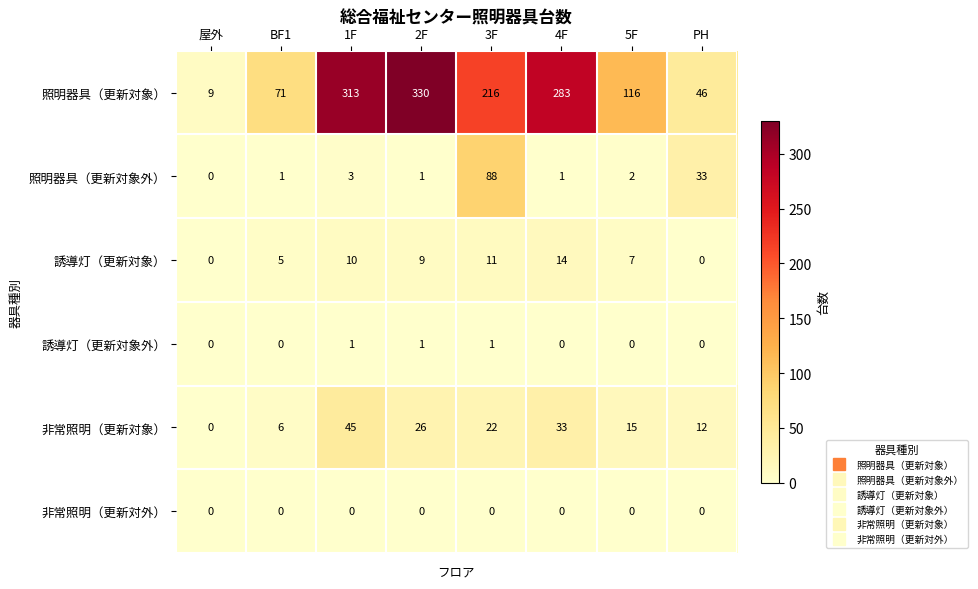

True or false: 照明器具（更新対象外） has a value of 1 at BF1.

True